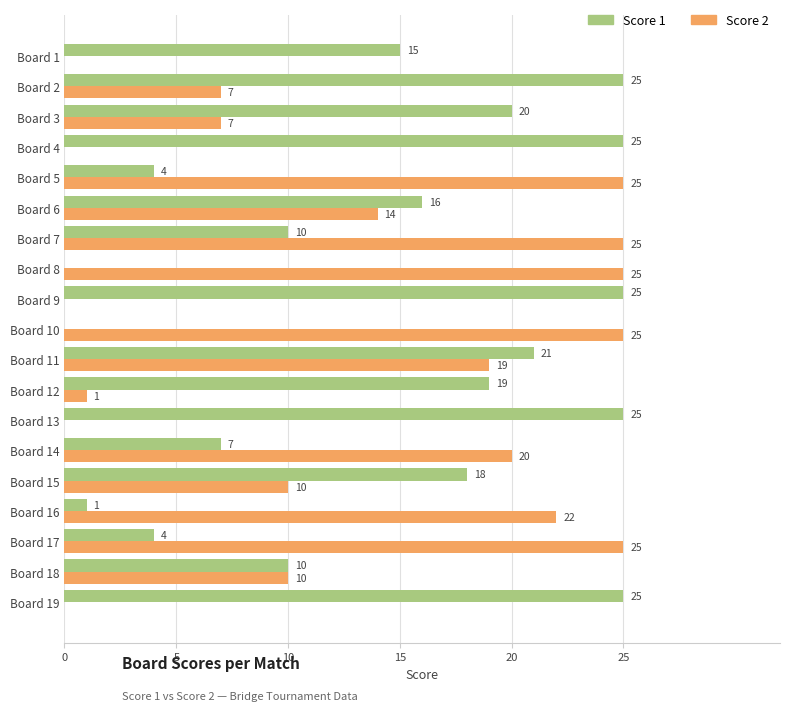

What is the sum of the Score 2 values at Board 2 and Board 9?

7